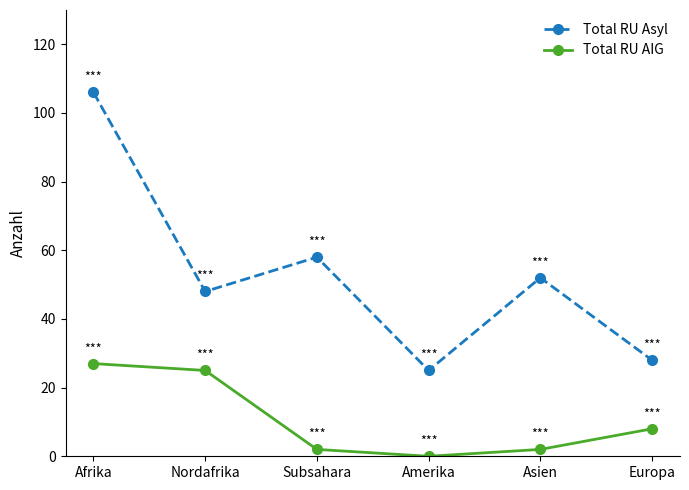

Where does the Total RU AIG series first go above 8?

Afrika